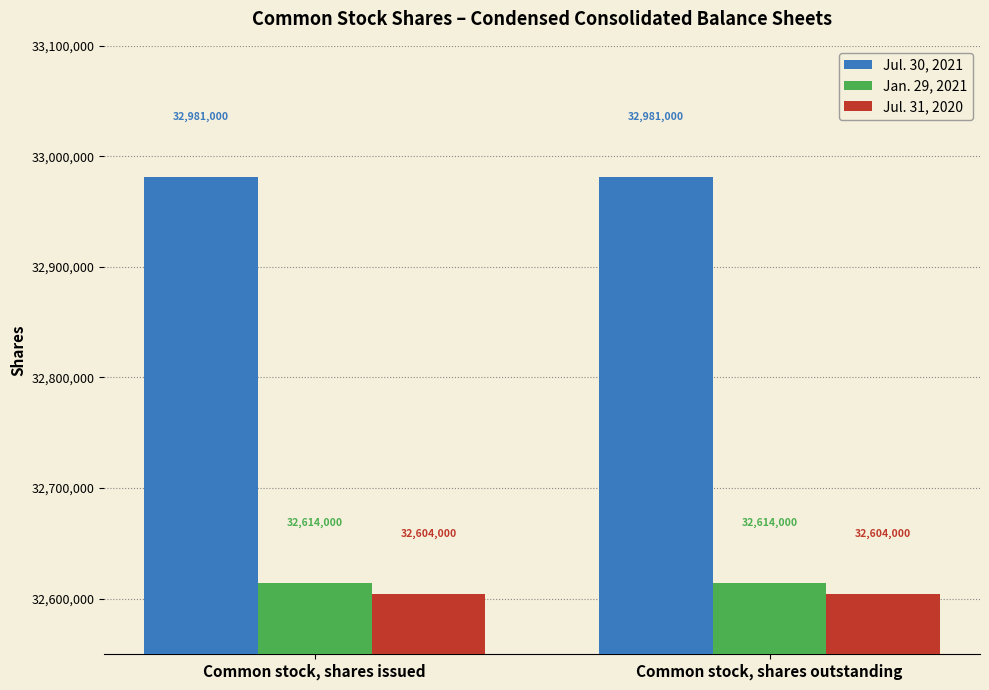

Is the value of Jul. 31, 2020 at Common stock, shares outstanding greater than the value of Jan. 29, 2021 at Common stock, shares outstanding?

No